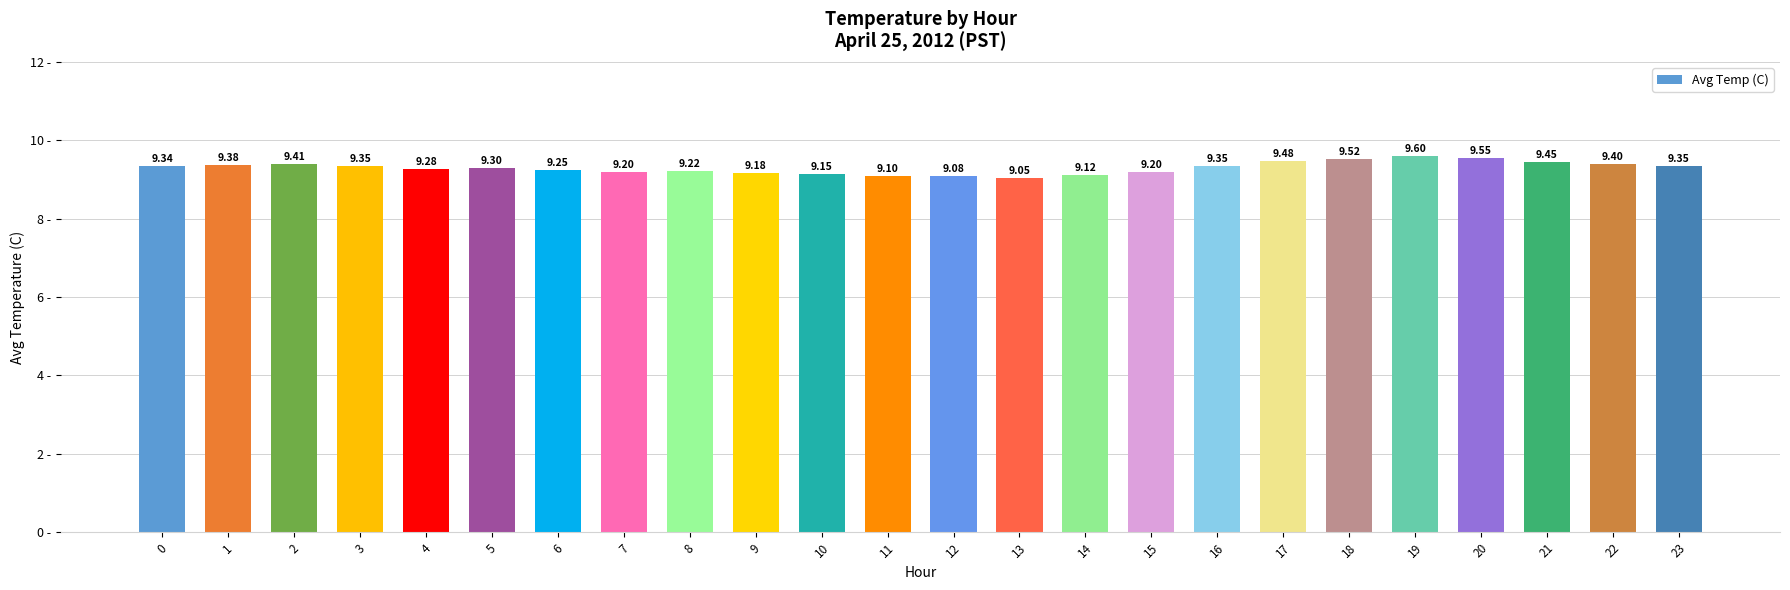

What is the ratio of the value at 7 to the value at 21?

1.0